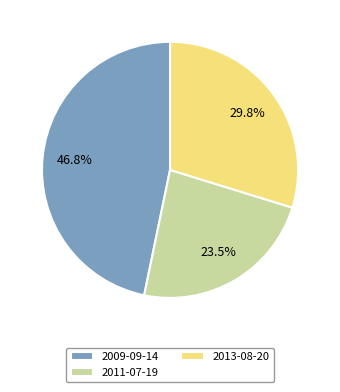

Does any single category account for the majority?

No